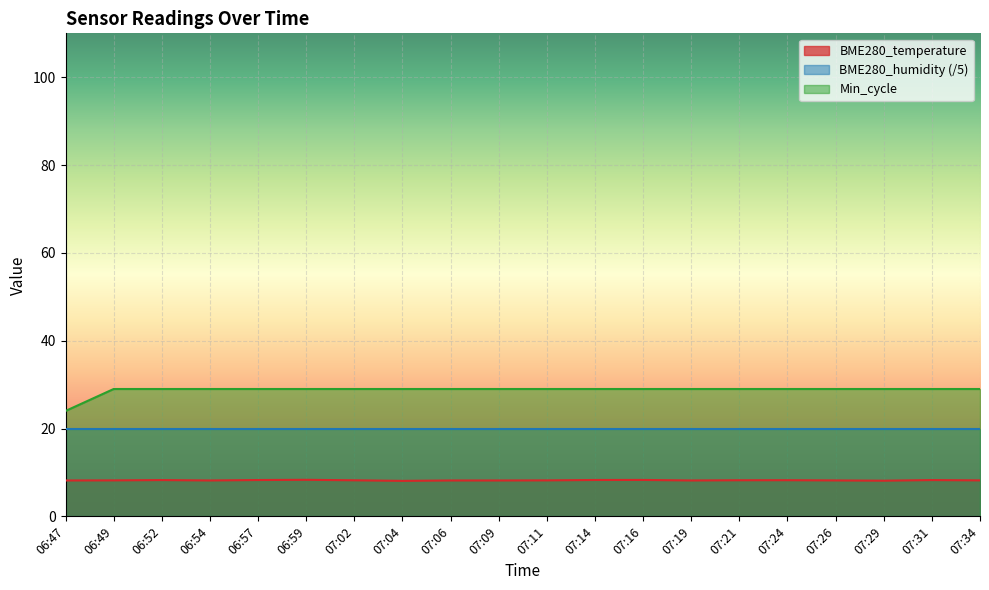

True or false: BME280_temperature and Min_cycle intersect in this chart.

False